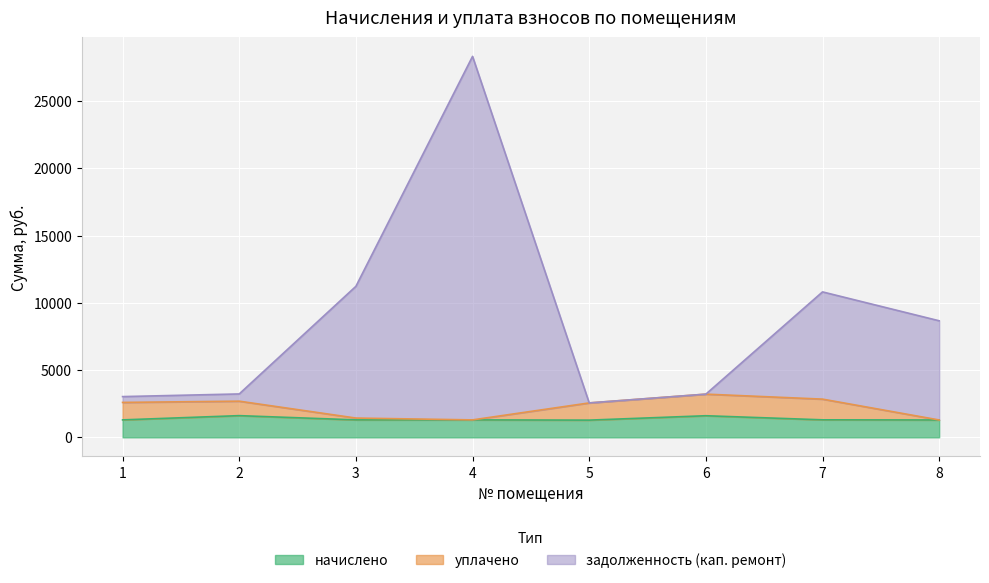

What is the sum of all уплачено values?

17915.9